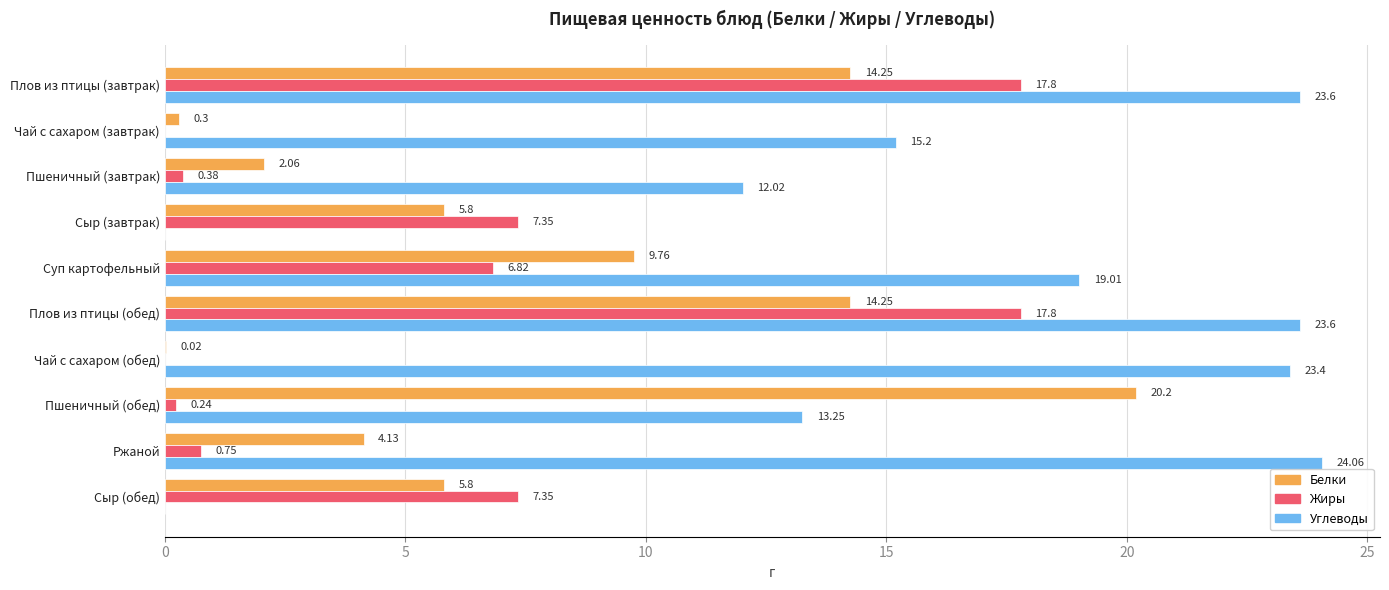

Between Суп картофельный and Сыр (обед), which series saw the biggest shift?

Углеводы